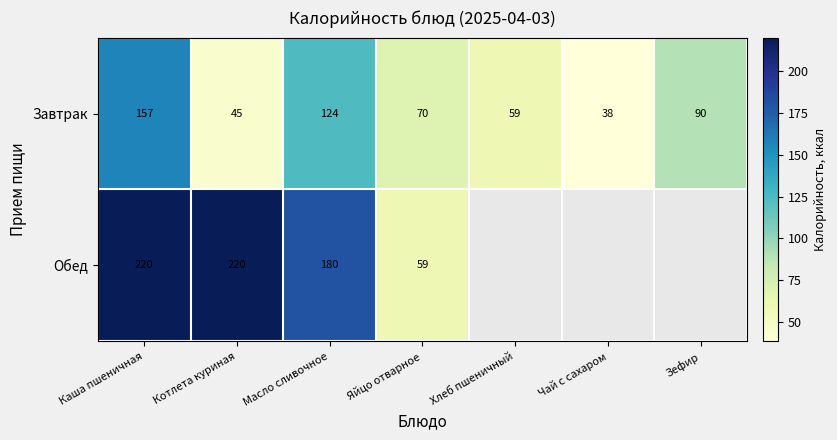

What is the total value across all series at Яйцо отварное?

129